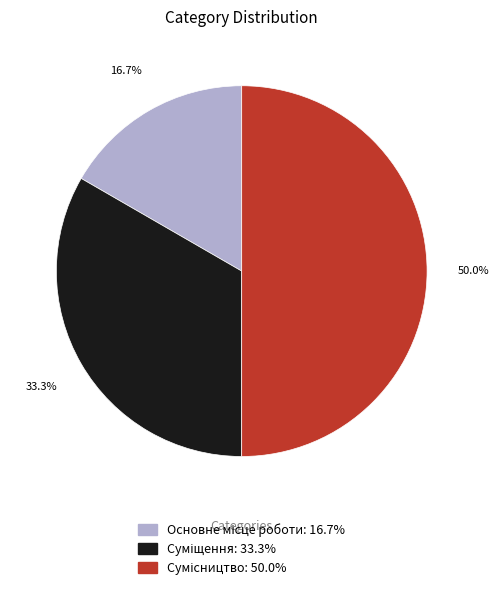

Combined, what portion of the pie is Сумісництво and Суміщення?

83.3%